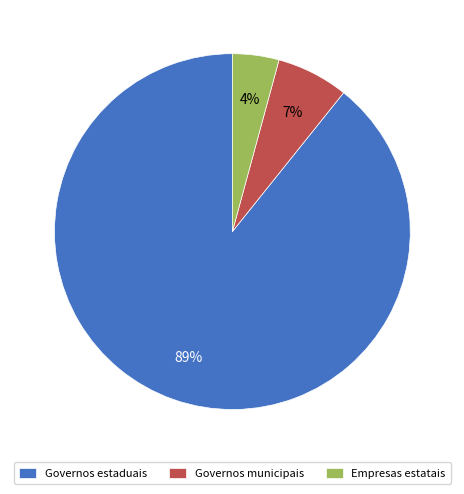

How many segments does this pie chart have?

3